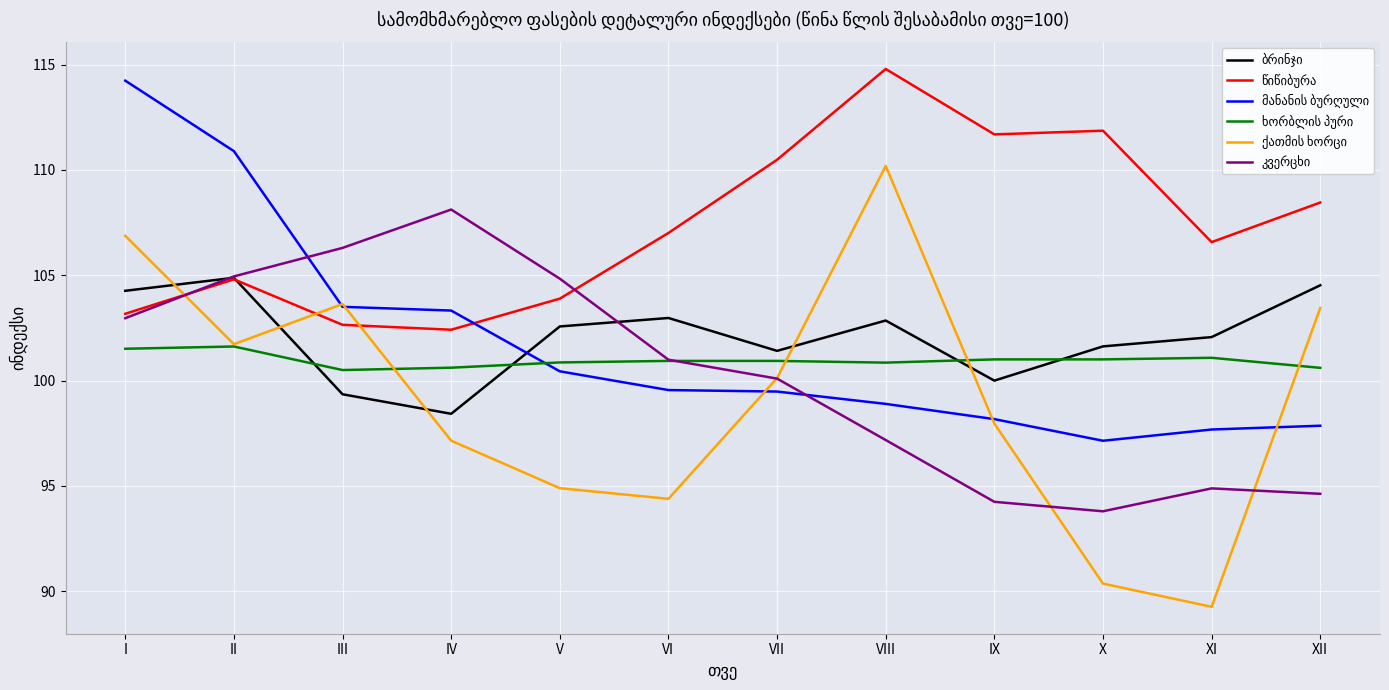

At which category is the sum across all series the highest?

I